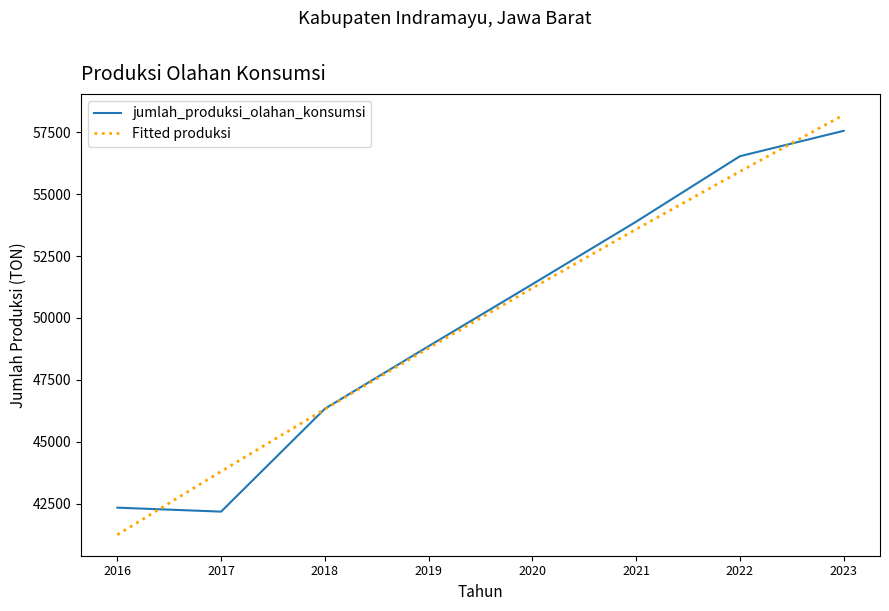

Is it true that Fitted produksi equals 53580.4 at 2021?

True